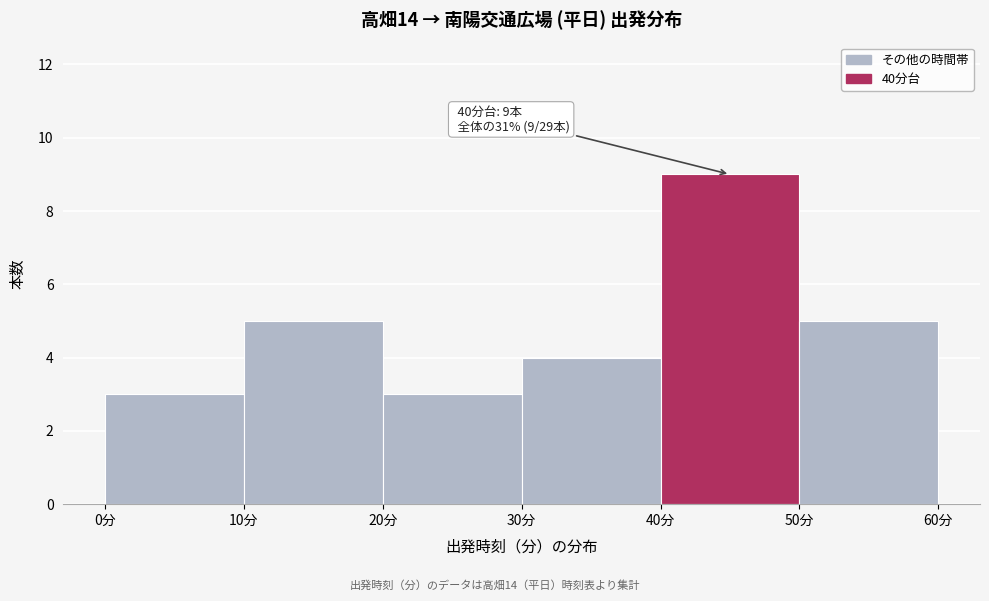

Which range on the x-axis has the tallest bar?

40 to 50